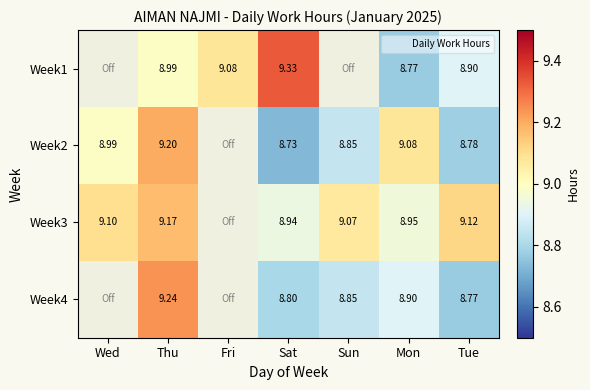

Between Thu and Mon, which is larger?

Thu